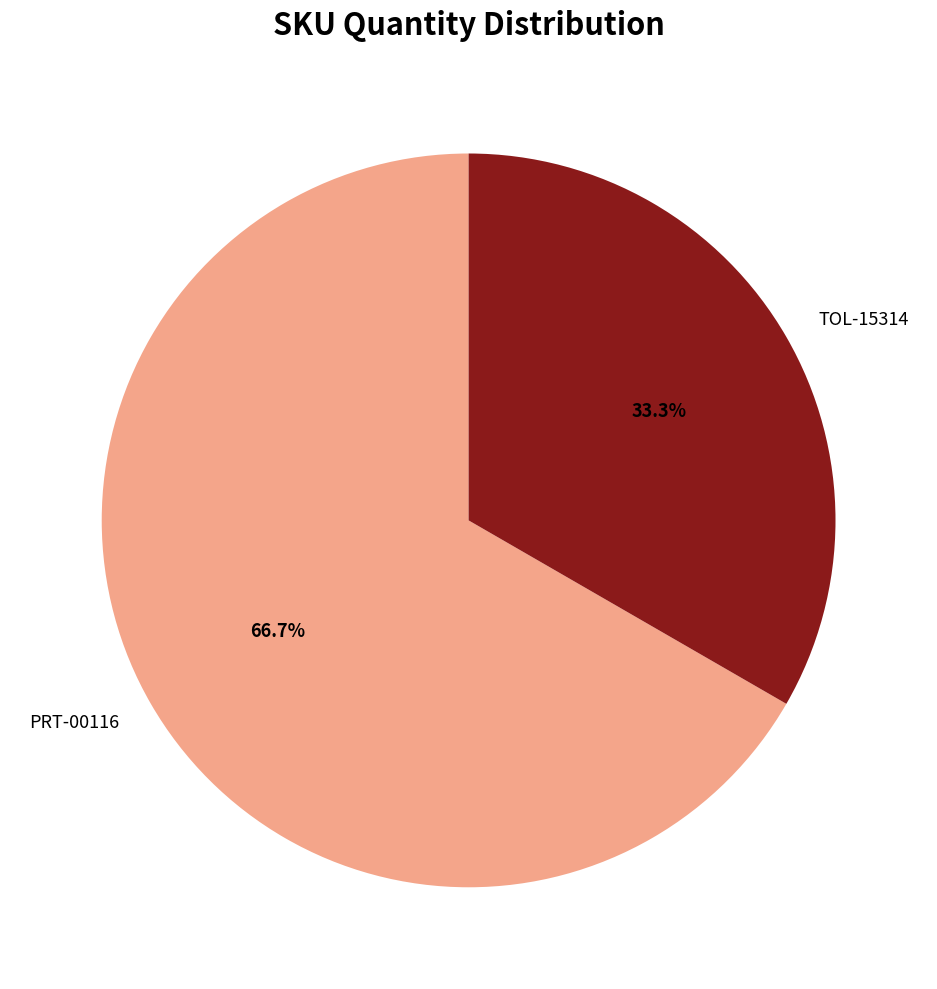

To the nearest percent, what is the combined percentage of TOL-15314 and PRT-00116?

100%